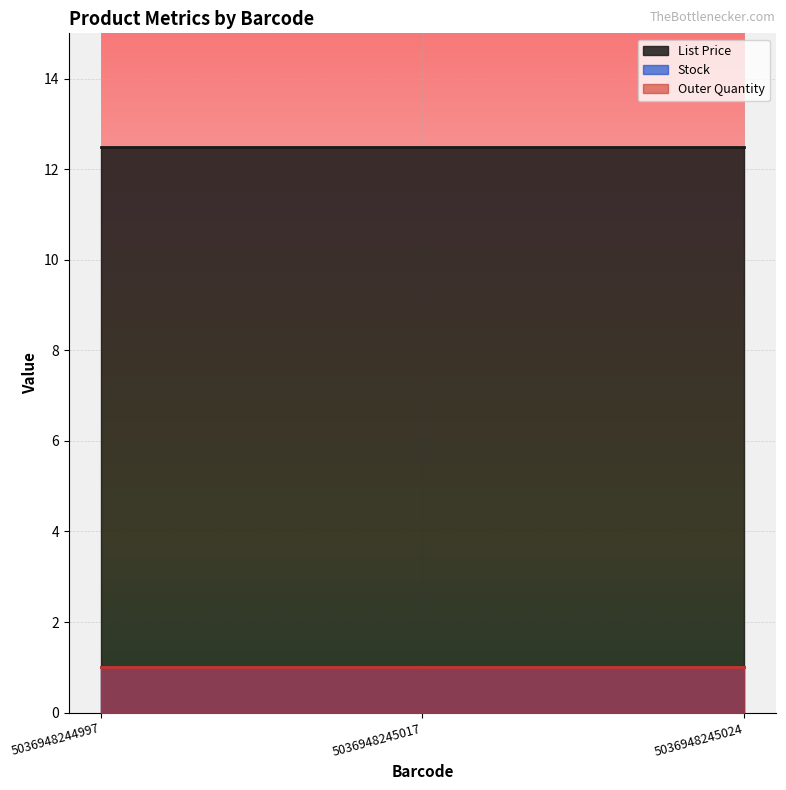

Reading right to left, list all the values displayed in this chart.

List Price: 5036948245024=12.5	5036948245017=12.5	5036948244997=12.5
Stock: 5036948245024=1.0	5036948245017=1.0	5036948244997=1.0
Outer Quantity: 5036948245024=1.0	5036948245017=1.0	5036948244997=1.0